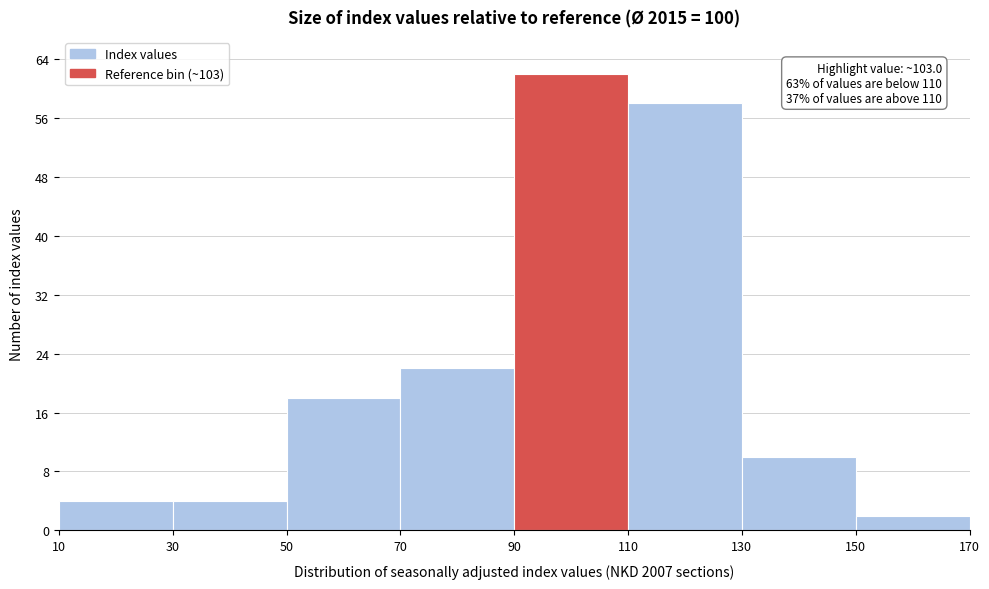

Which range on the x-axis has the tallest bar?

90 to 110